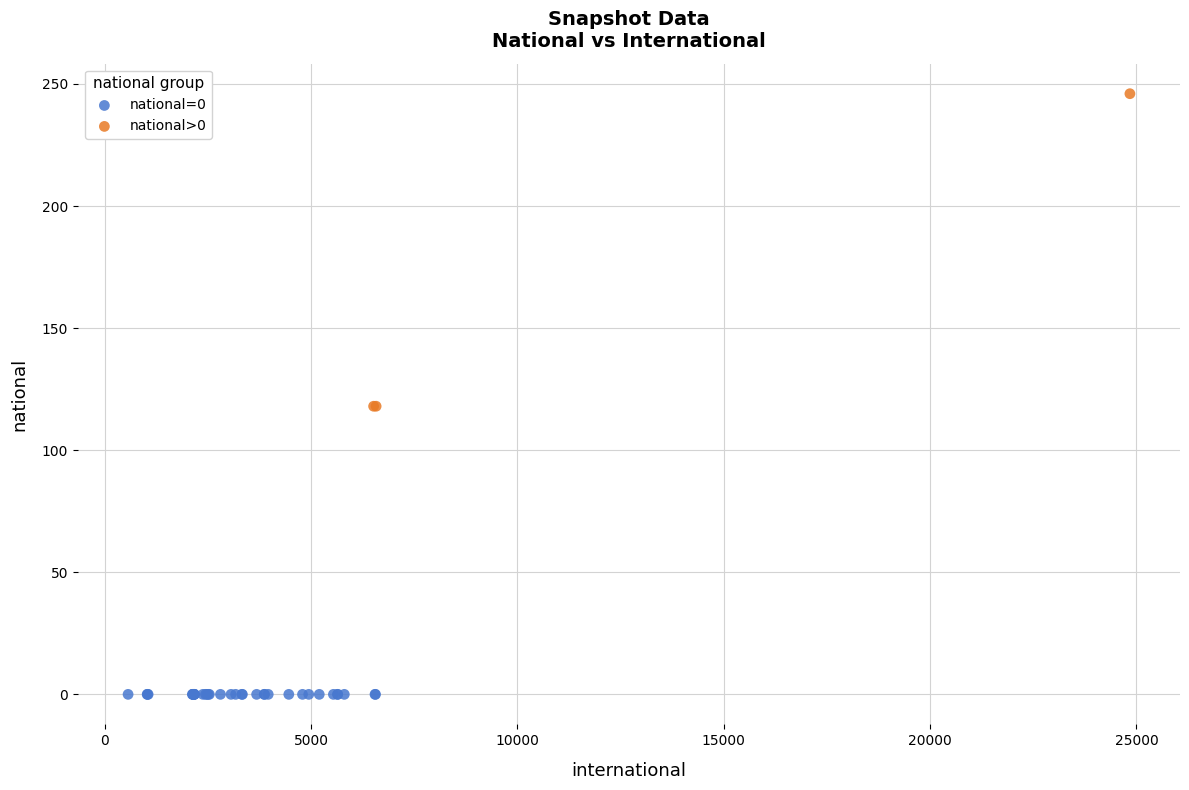

Which series reaches the minimum Y coordinate?

national=0